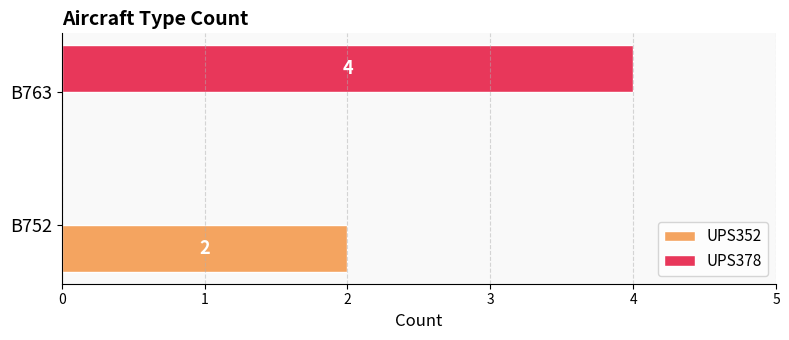

Which series has the largest range (max minus min)?

UPS378